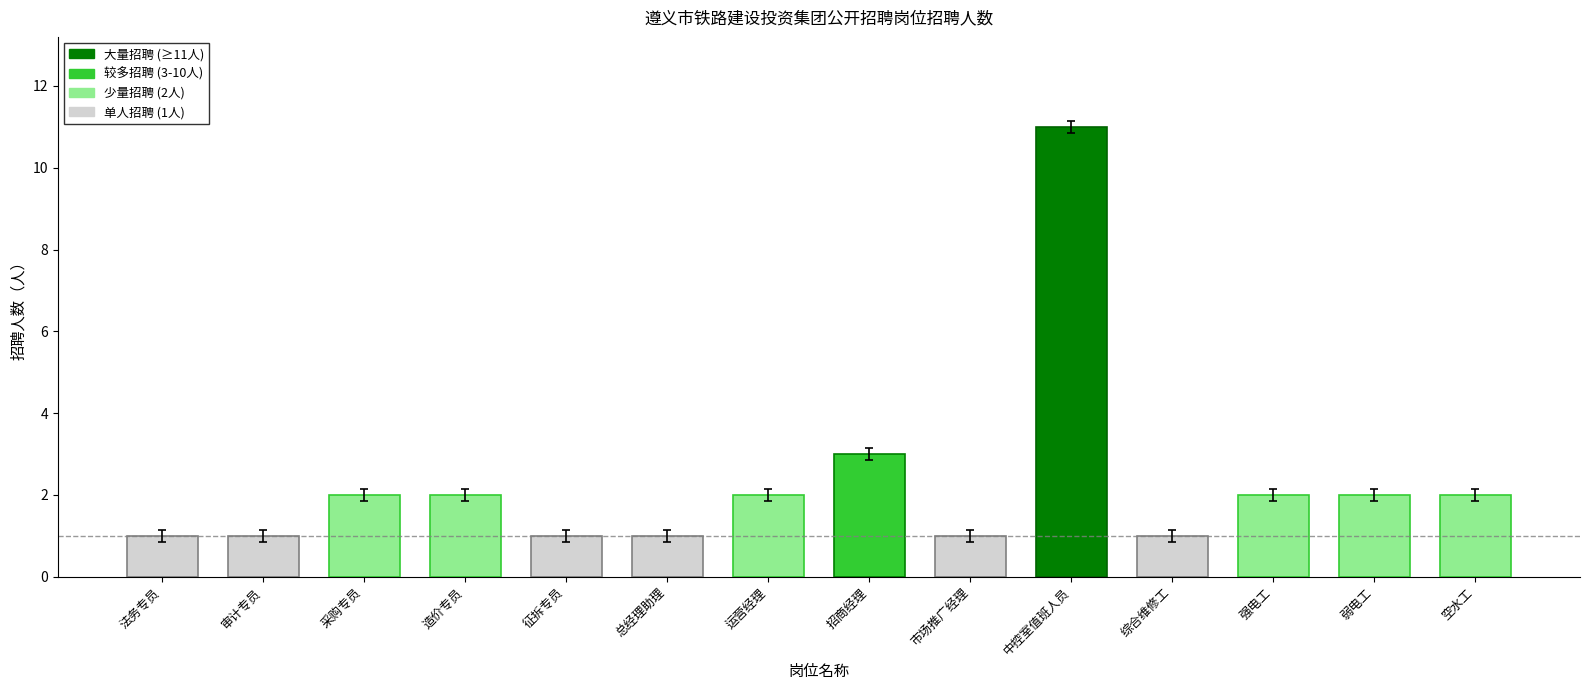

How many bars are there in total?

14